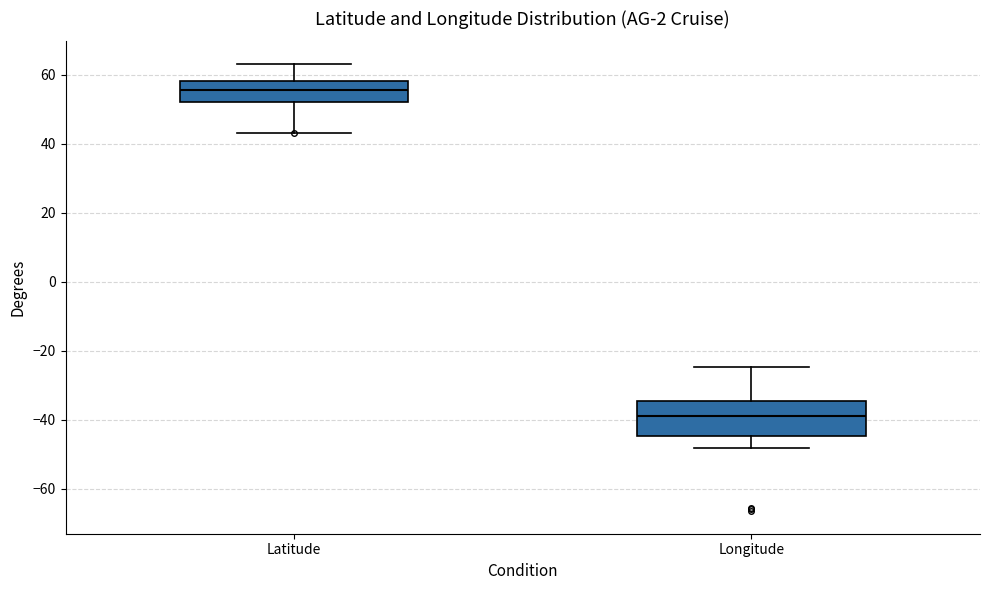

Where does the upper whisker of the box for Latitude end on the y-axis? The values are not printed on the chart, so give them approximately, as read against the axis.

64